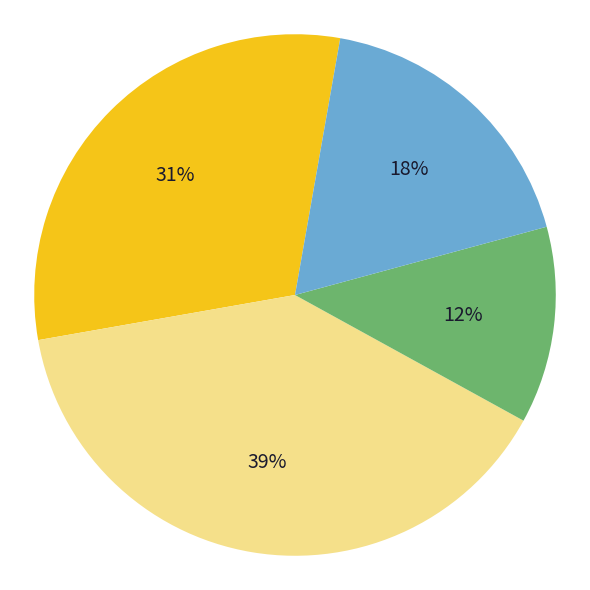

To the nearest percent, what is the average slice percentage?

25%